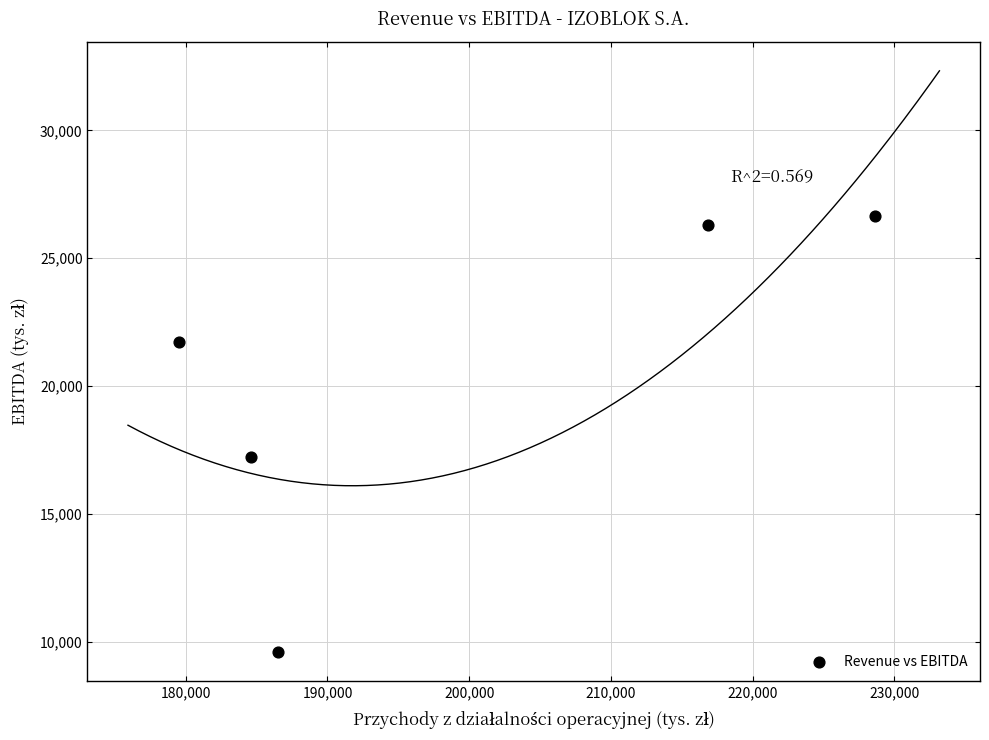

What Y value in the scatter plot is closest to 18114?

17222.9